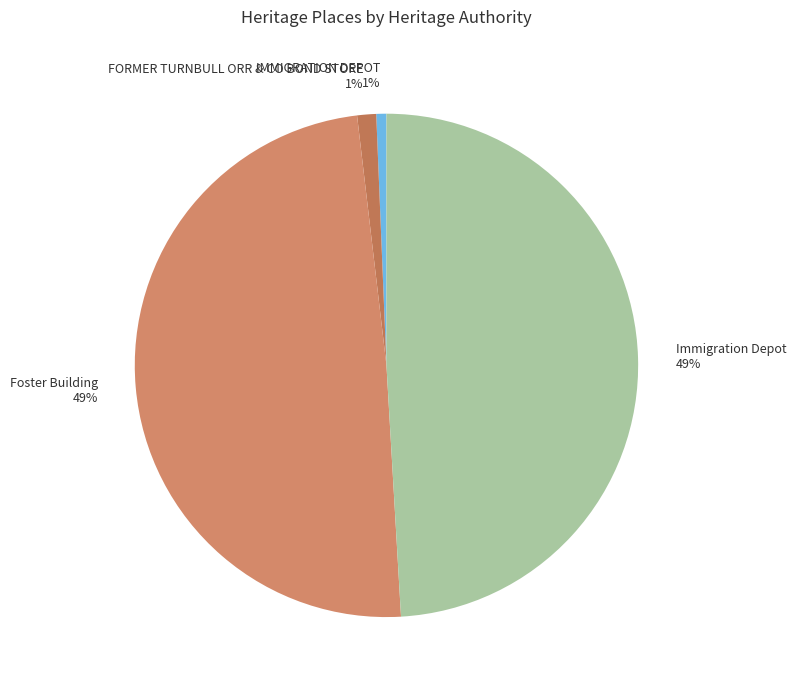

Which has a higher value, Immigration Depot 49% or IMMIGRATION DEPOT 1%?

Immigration Depot 49%